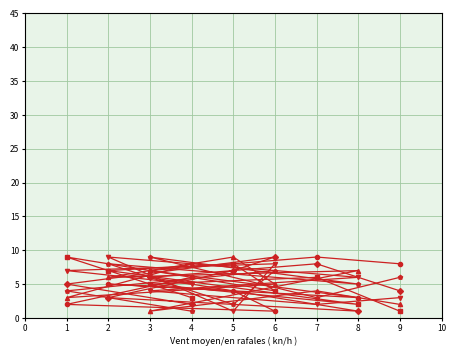

What is the average value of the col_4 series?

5